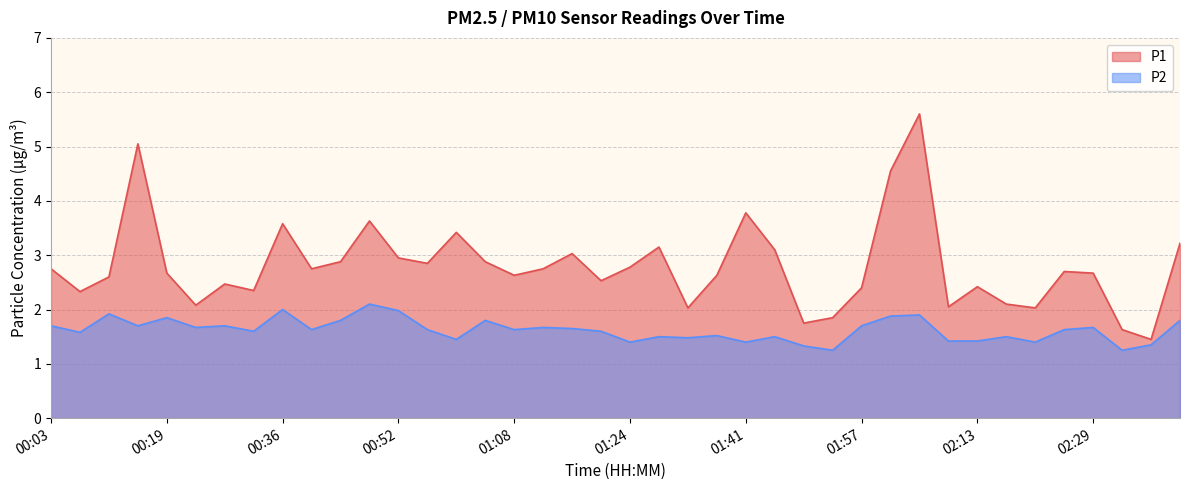

How many data points does each series have?

40